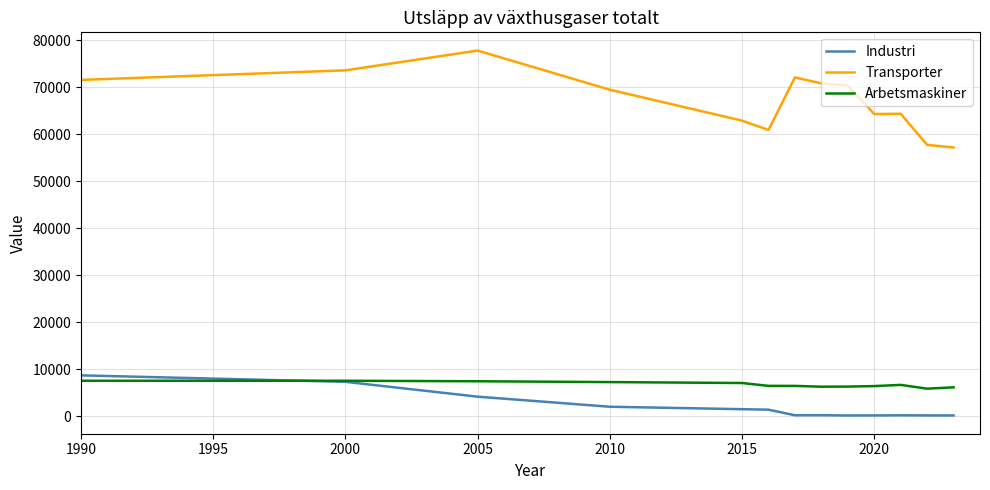

Count the number of categories in the chart.

13